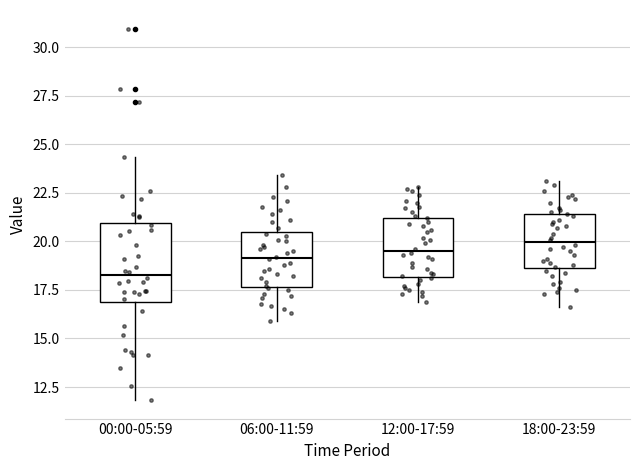

Reading left to right, read every box against the y-axis: the position of its median line, the range the box covers, and the ends of its whiskers. The values are not printed on the chart, so give them approximately, as read against the axis.

00:00-05:59: median 18.5, box 17.0 to 21.0, whiskers 12.0 to 24.5
06:00-11:59: median 19.0, box 17.5 to 20.5, whiskers 16.0 to 23.5
12:00-17:59: median 19.5, box 18.0 to 21.0, whiskers 17.0 to 23.0
18:00-23:59: median 20.0, box 18.5 to 21.5, whiskers 16.5 to 23.0